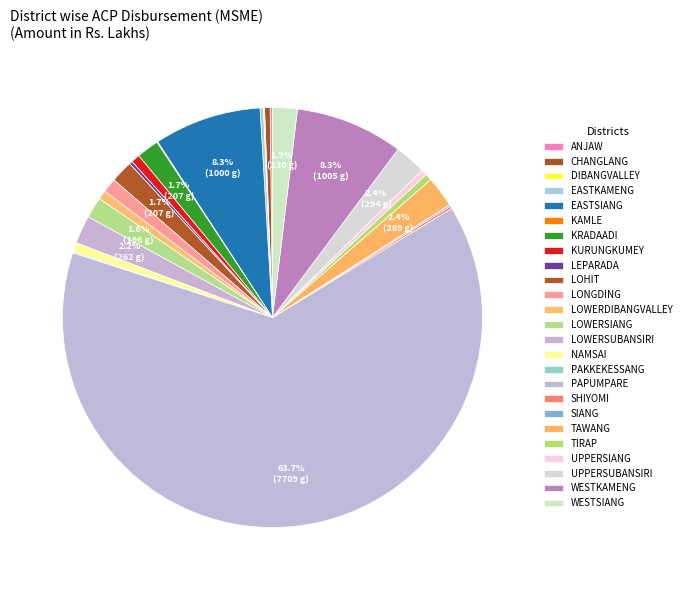

Count the number of slices in the pie.

25